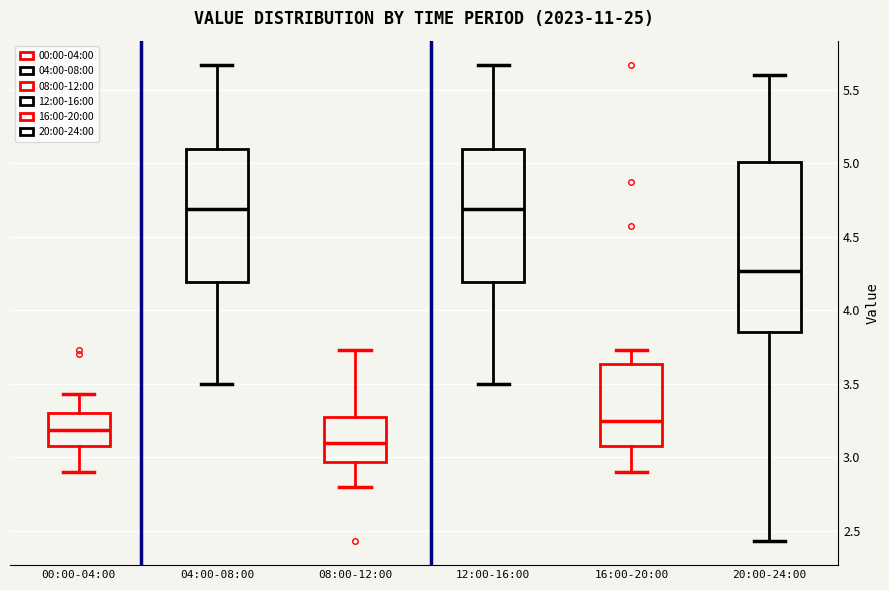

Comparing the boxes themselves (not the whiskers), which one is the tallest?

20:00-24:00